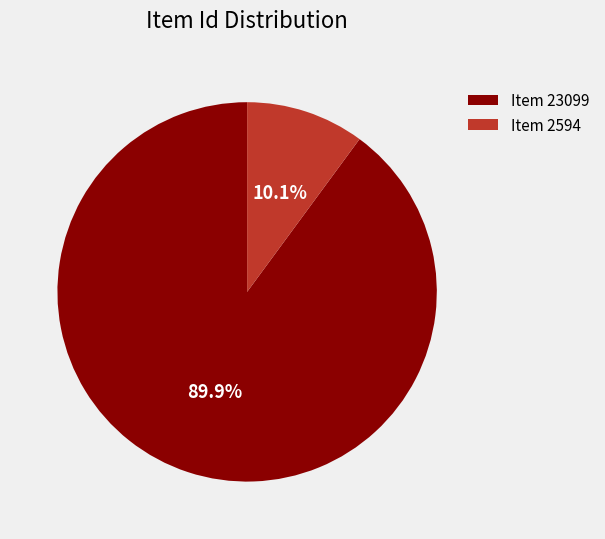

Which slice is the largest?

Item 23099